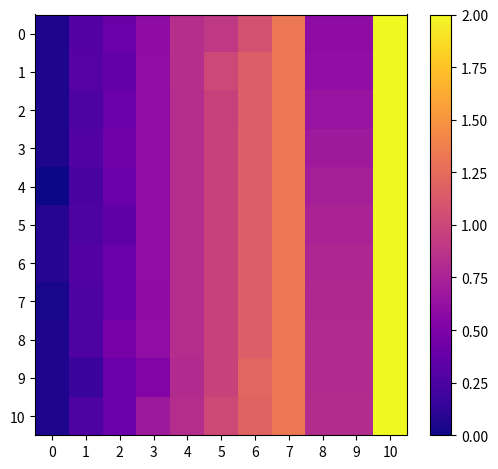

Reading right to left, list all the values displayed in this chart.

0: 10=2.0	9=0.6	8=0.6	7=1.3	6=1.1	5=0.9	4=0.8	3=0.6	2=0.4	1=0.3	0=0.0
1: 10=2.0	9=0.6	8=0.6	7=1.3	6=1.2	5=1.0	4=0.8	3=0.6	2=0.4	1=0.3	0=0.0
2: 10=2.0	9=0.6	8=0.6	7=1.3	6=1.2	5=1.0	4=0.8	3=0.6	2=0.4	1=0.3	0=0.0
3: 10=2.0	9=0.7	8=0.7	7=1.3	6=1.2	5=1.0	4=0.8	3=0.6	2=0.4	1=0.3	0=0.0
4: 10=2.0	9=0.7	8=0.7	7=1.3	6=1.2	5=1.0	4=0.8	3=0.6	2=0.4	1=0.2	0=0.0
5: 10=2.0	9=0.8	8=0.8	7=1.3	6=1.2	5=1.0	4=0.8	3=0.6	2=0.3	1=0.3	0=0.1
6: 10=2.0	9=0.8	8=0.8	7=1.3	6=1.2	5=1.0	4=0.8	3=0.6	2=0.4	1=0.3	0=0.1
7: 10=2.0	9=0.8	8=0.8	7=1.3	6=1.2	5=1.0	4=0.8	3=0.6	2=0.4	1=0.3	0=0.0
8: 10=2.0	9=0.8	8=0.8	7=1.3	6=1.2	5=1.0	4=0.8	3=0.6	2=0.5	1=0.3	0=0.0
9: 10=2.0	9=0.8	8=0.8	7=1.3	6=1.2	5=1.0	4=0.8	3=0.5	2=0.4	1=0.2	0=0.0
10: 10=2.0	9=0.8	8=0.8	7=1.3	6=1.2	5=1.0	4=0.8	3=0.7	2=0.4	1=0.3	0=0.0